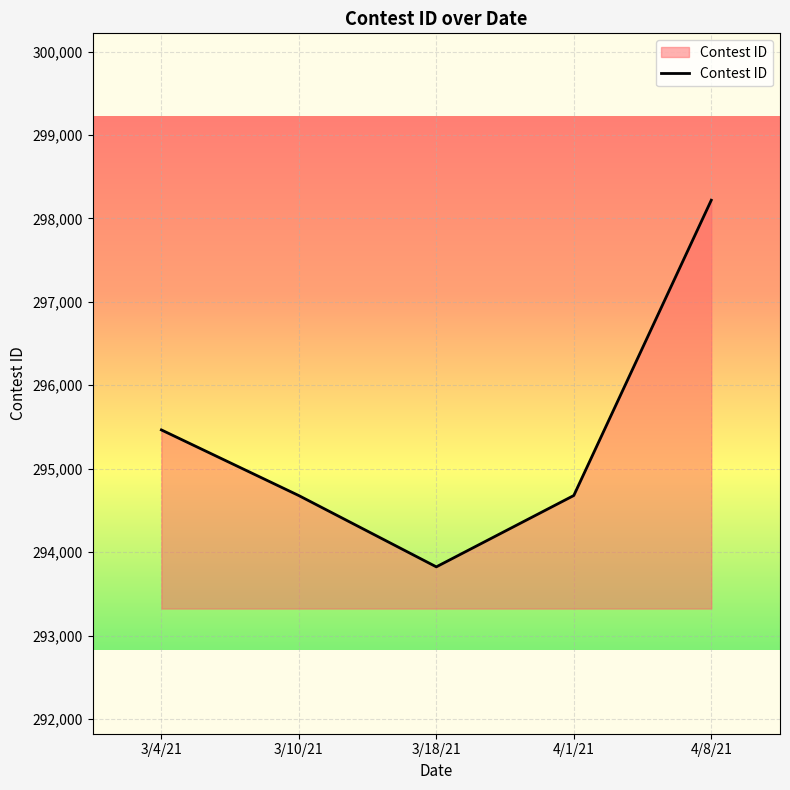

How many series are shown in this chart?

1